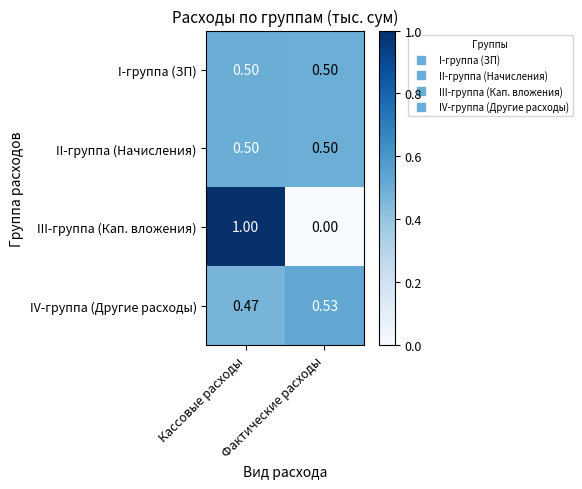

At which label is IV-группа (Другие расходы) closest to 0?

Кассовые расходы